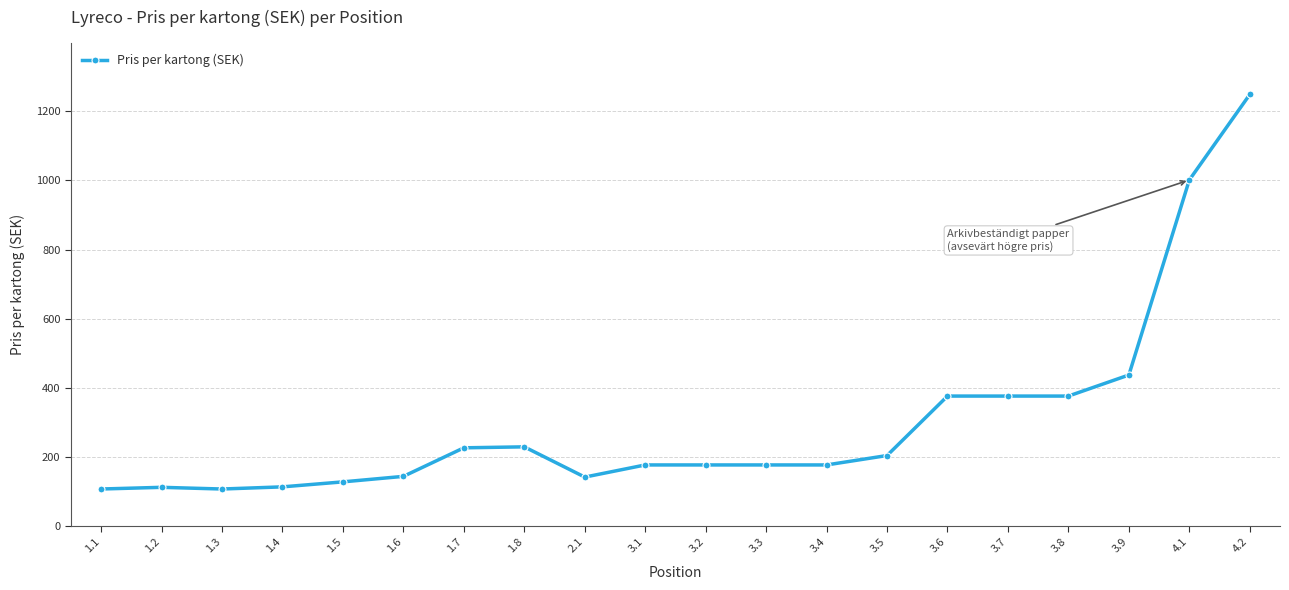

What is the sum of the values at 1.3 and 3.6?

484.6